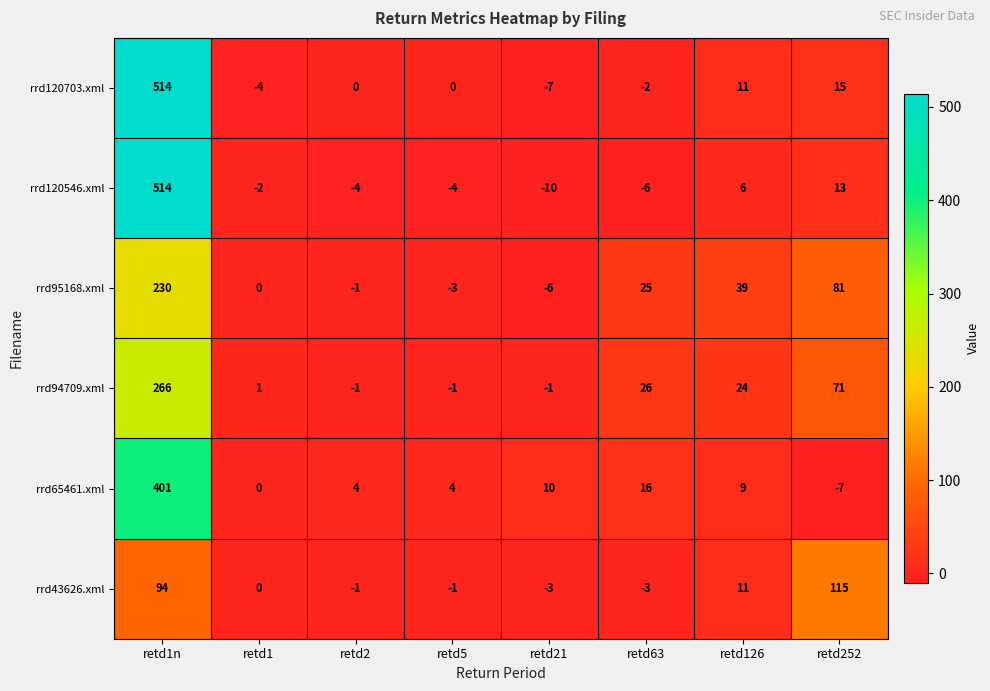

What is the total value across all series at retd21?

-17